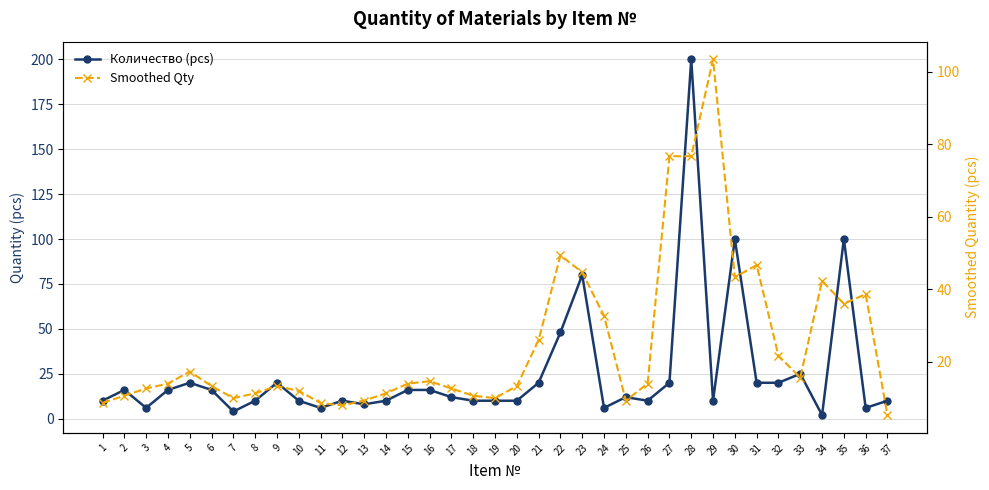

What is the value of the Smoothed Qty point at the 32nd from the left?

21.7